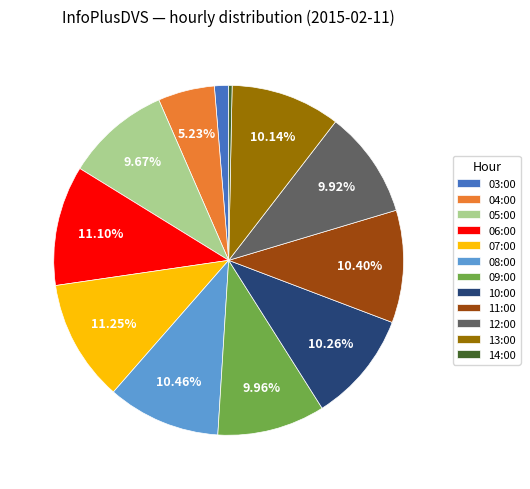

Is it true that 05:00 is 25% of the pie?

False